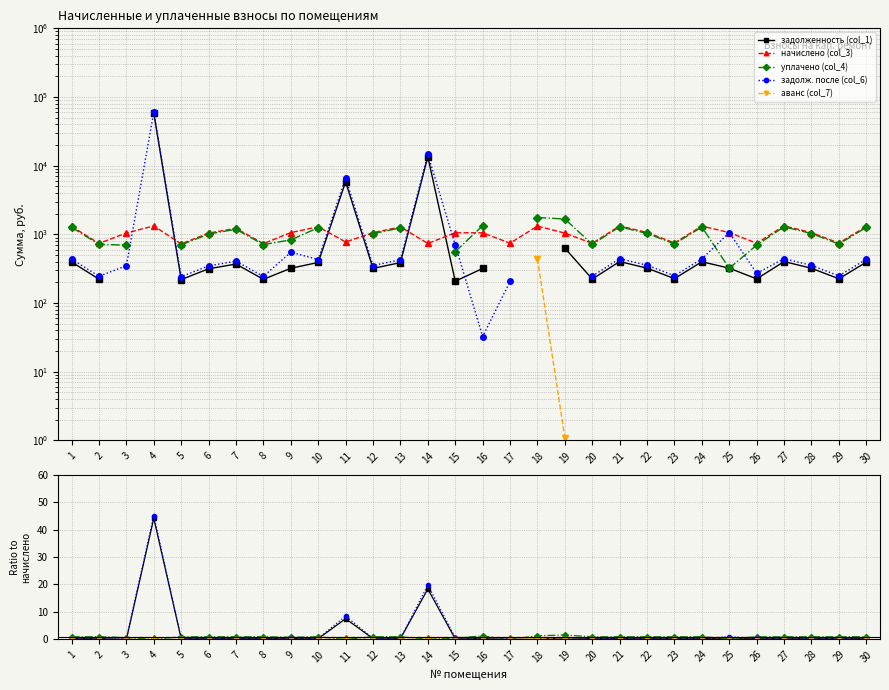

At 2, list the series in order from largest to smallest.

начислено (col_3), уплачено (col_4), задолж. после (col_6), задолженность (col_1), аванс (col_7)